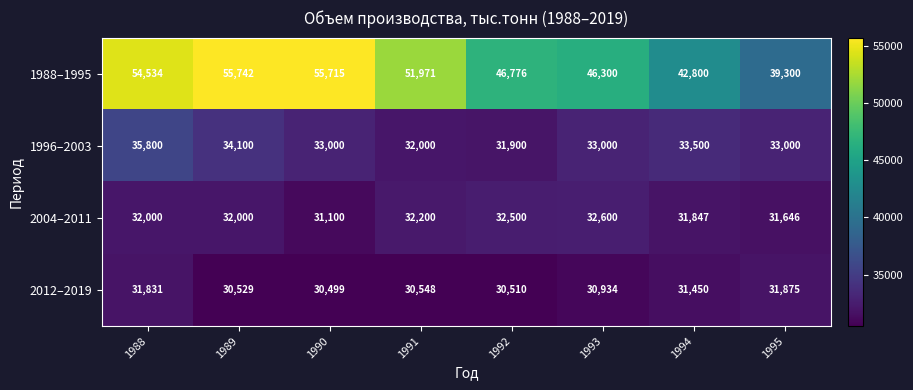

What is the total value across all series at 1990?

150314